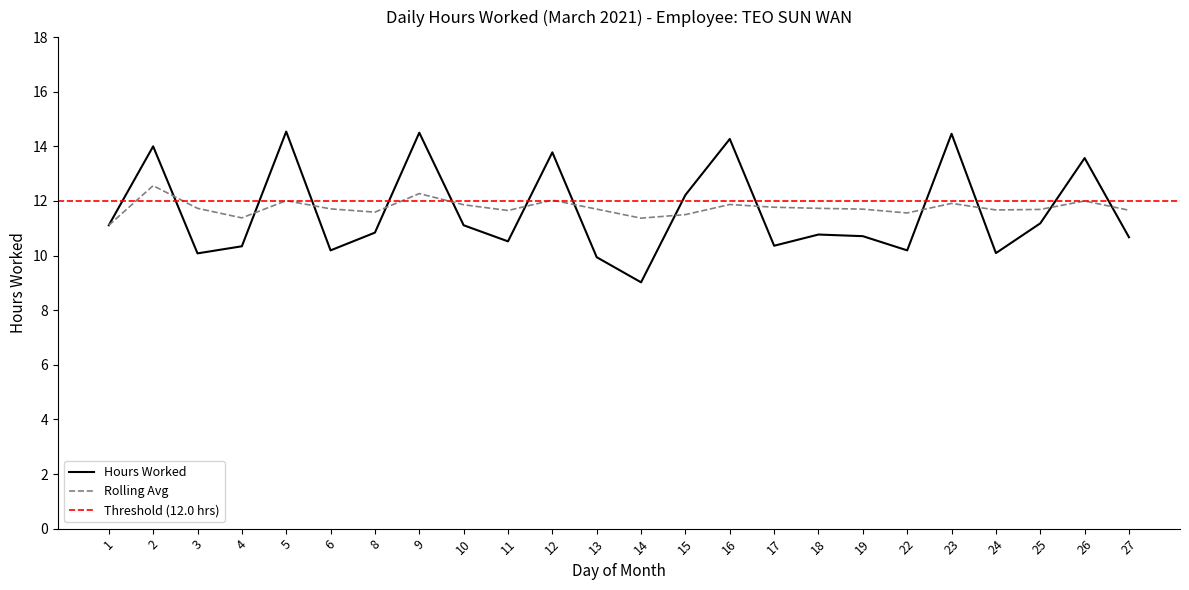

Where is the first local minimum for Rolling Avg?

4